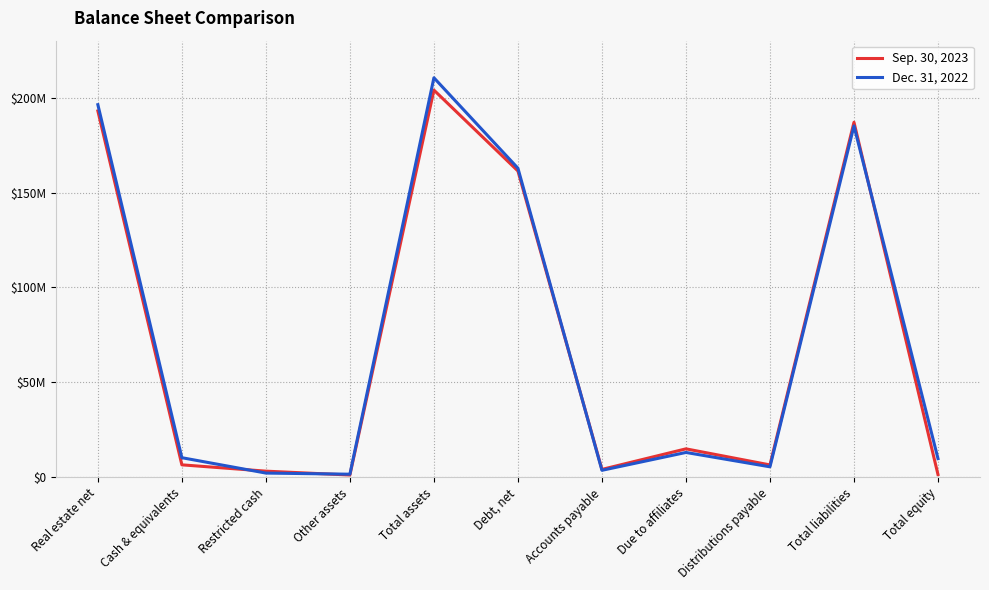

Reading left to right, what are all the values shown in this chart?

Sep. 30, 2023: 192979527	6560288	3233764	1192508	203966087	161350391	4154745	14986070	6516198	187007404	1442479
Dec. 31, 2022: 196283339	10321573	2223036	1626150	210454098	162815965	3676672	13084087	5520981	185097705	9840189